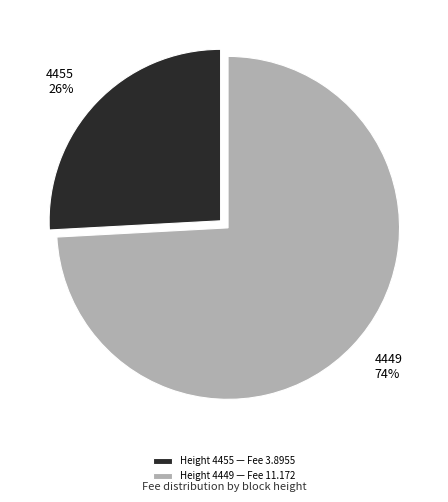

Which has a higher value, 4449 or 4455?

4449